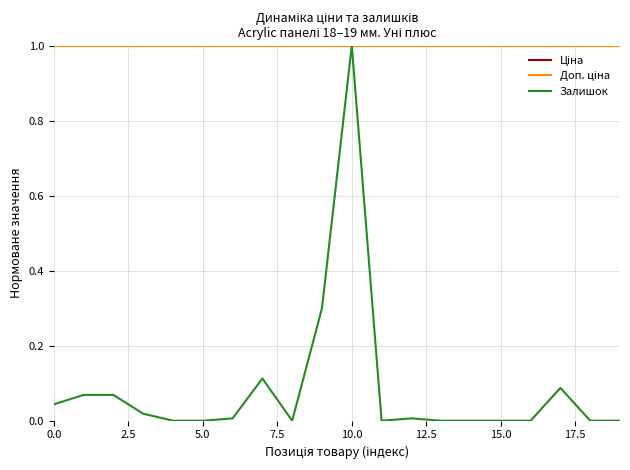

Does the chart have visible grid lines?

Yes